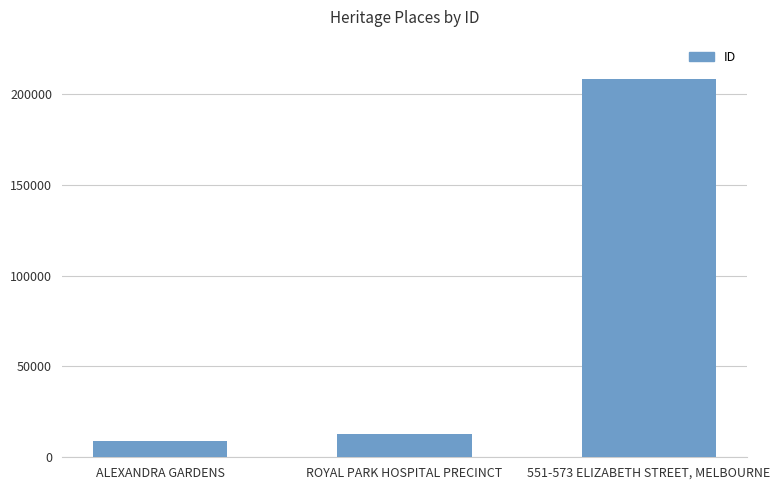

Is it true that the value at ROYAL PARK HOSPITAL PRECINCT is 12756?

True